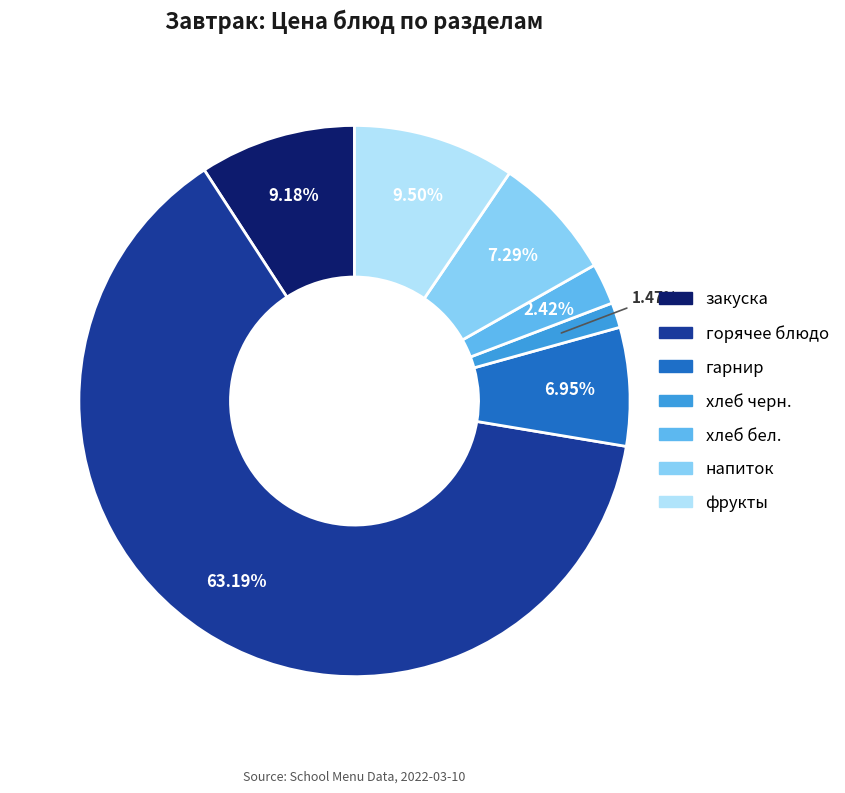

Approximately how many times larger is the value at фрукты compared to напиток?

1.3